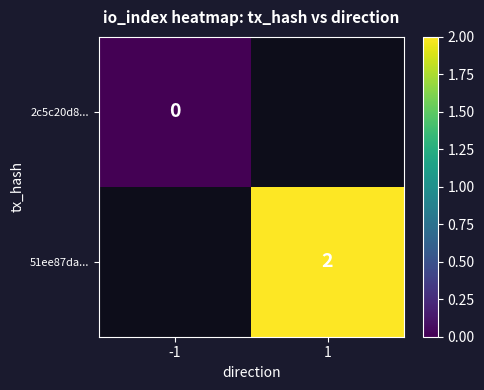

The value of 51ee87da... at 1 is 2. True or false?

True